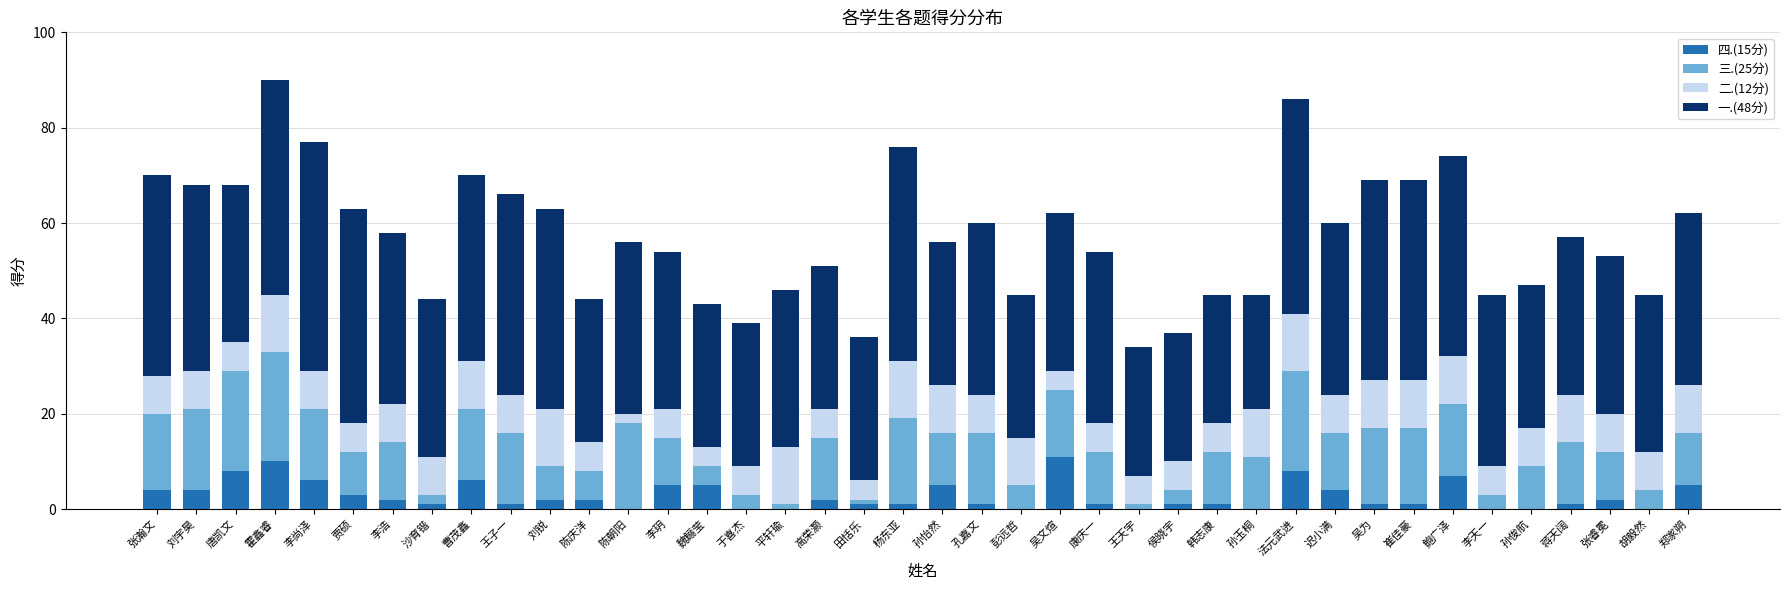

The value of 四.(15分) at 陈朝阳 is 6. True or false?

False